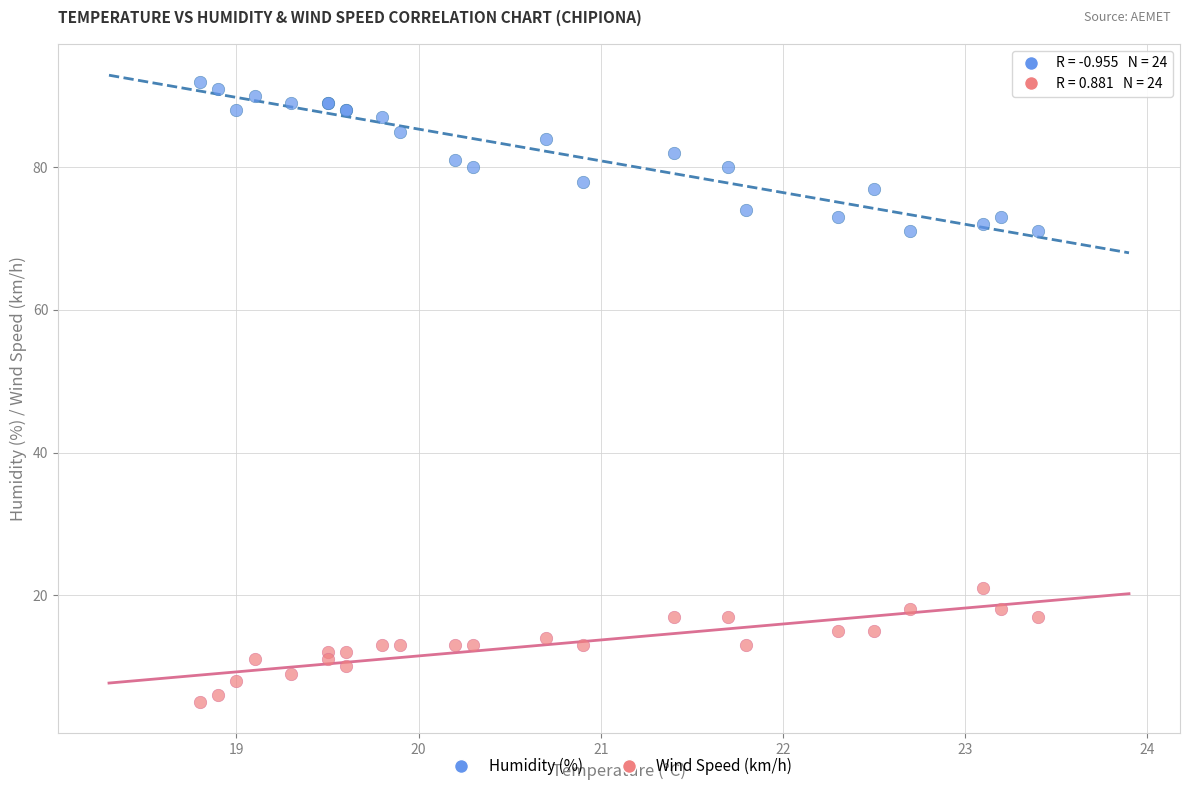

Which series contains the highest Y value?

Humidity (%)